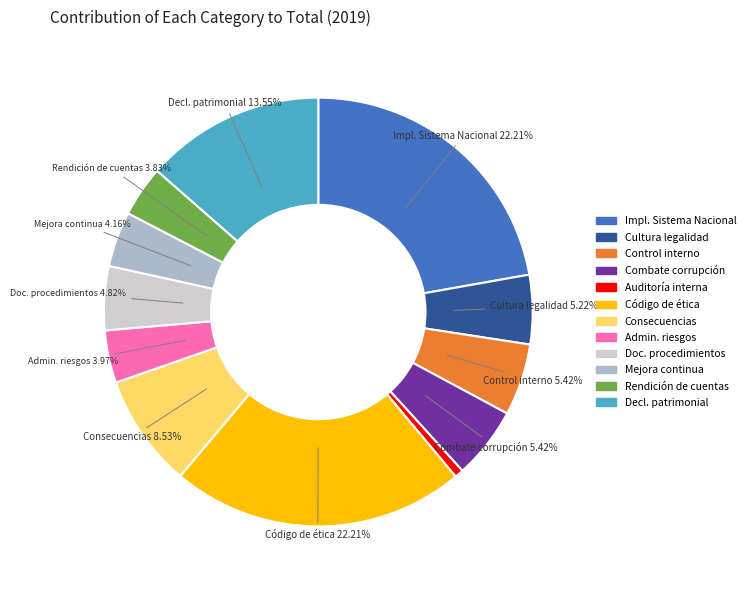

Is there a majority slice in this chart?

No